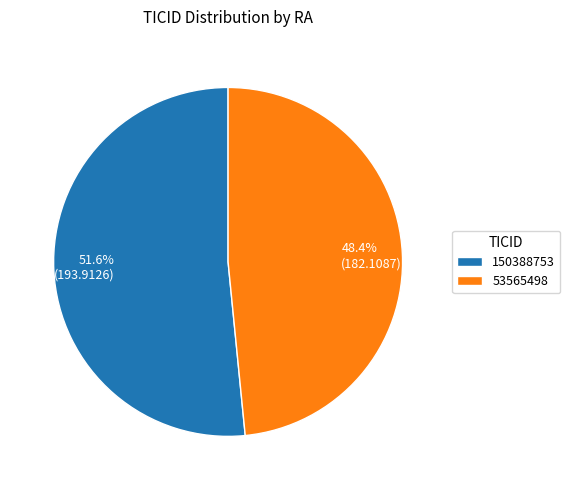

To the nearest percent, what is the difference between the largest and smallest slice percentages?

3%